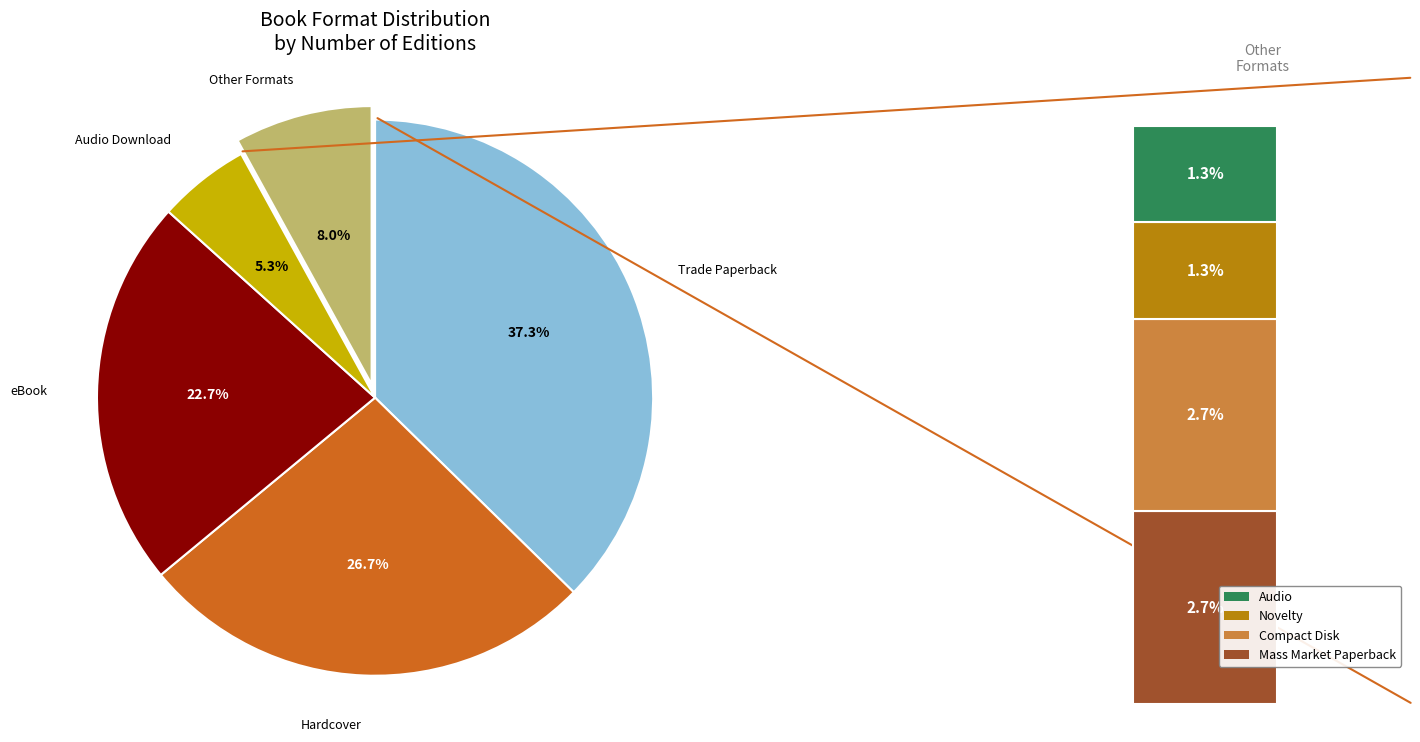

To the nearest percent, what is the average slice percentage?

20%